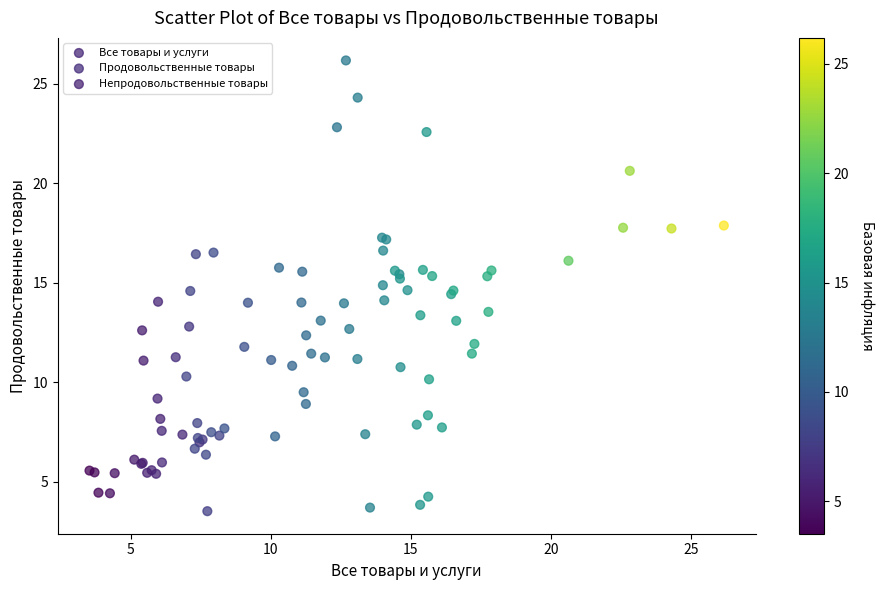

Which series contains the highest Y value?

Продовольственные товары